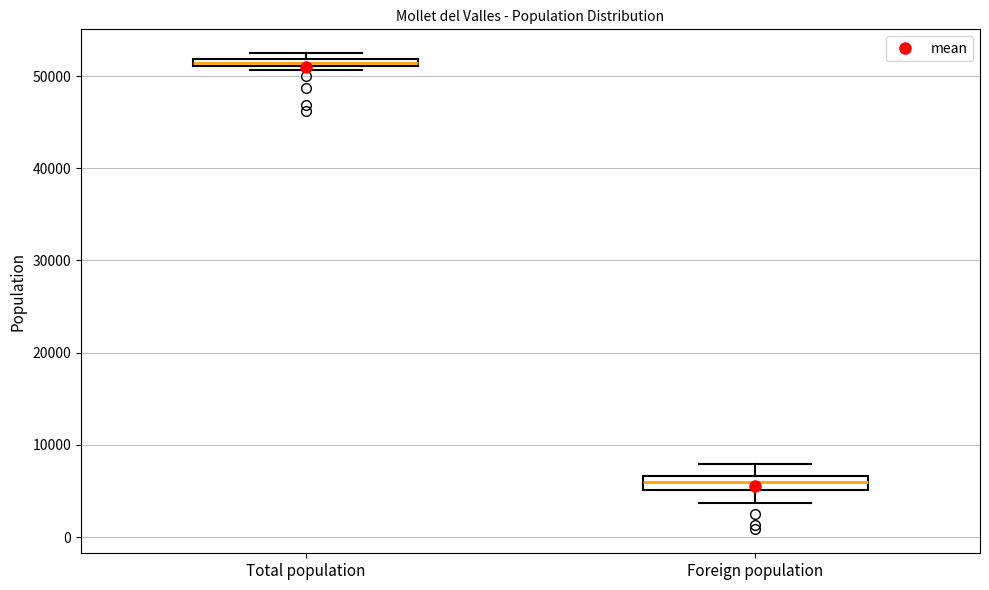

Where is the upper edge of the box for Total population on the y-axis? The values are not printed on the chart, so give them approximately, as read against the axis.

52000